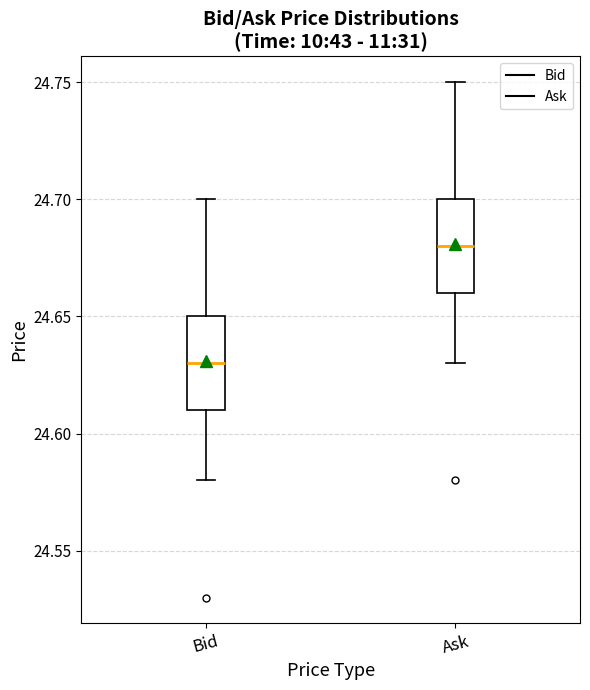

Where does the upper whisker of the box for Bid end on the y-axis? The values are not printed on the chart, so give them approximately, as read against the axis.

24.70